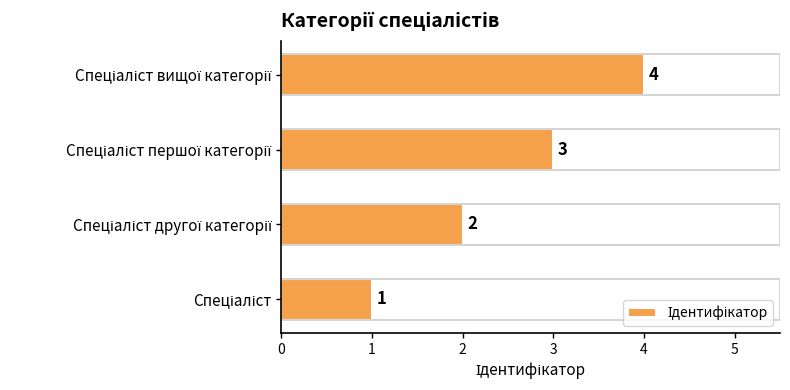

How many values are between 2 and 4?

3